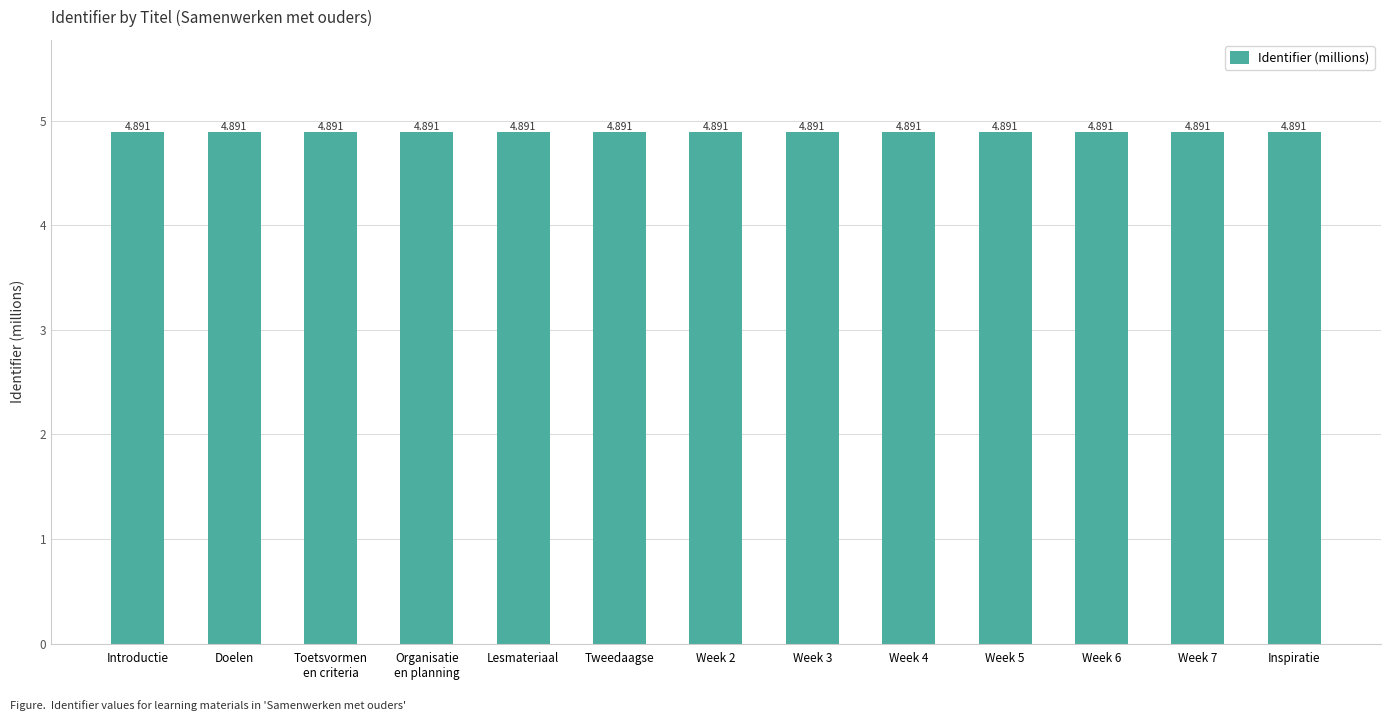

What is the sum of all values?

63.6